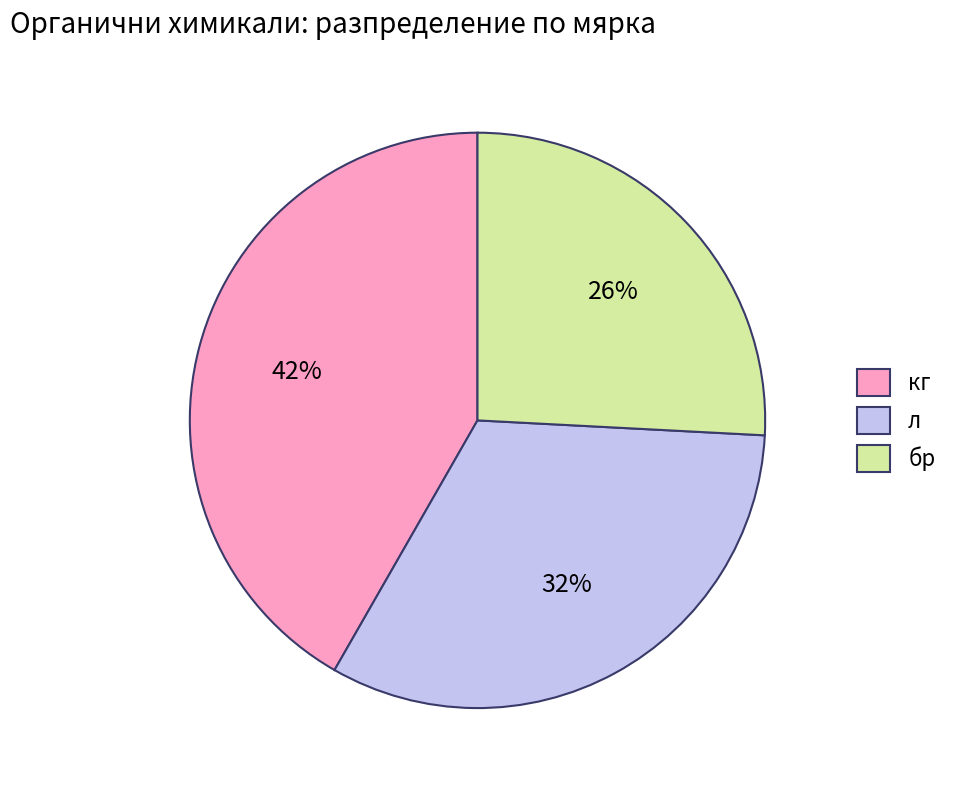

Which slice is the largest?

кг